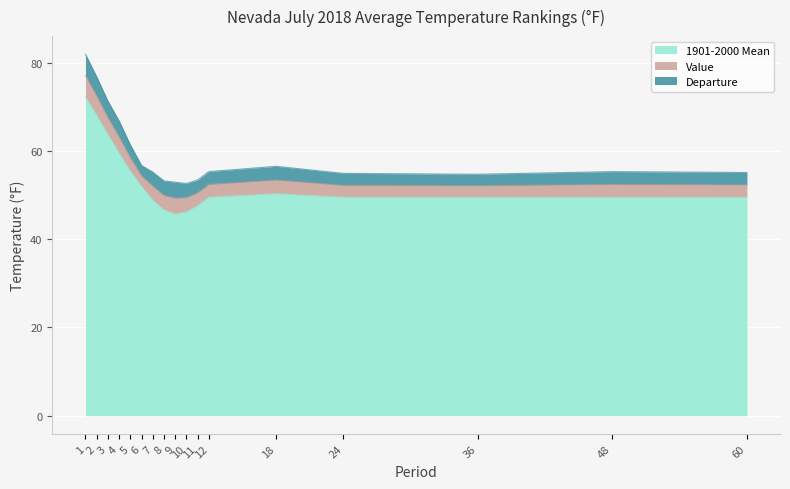

Between 2 and 7, which is larger?

2